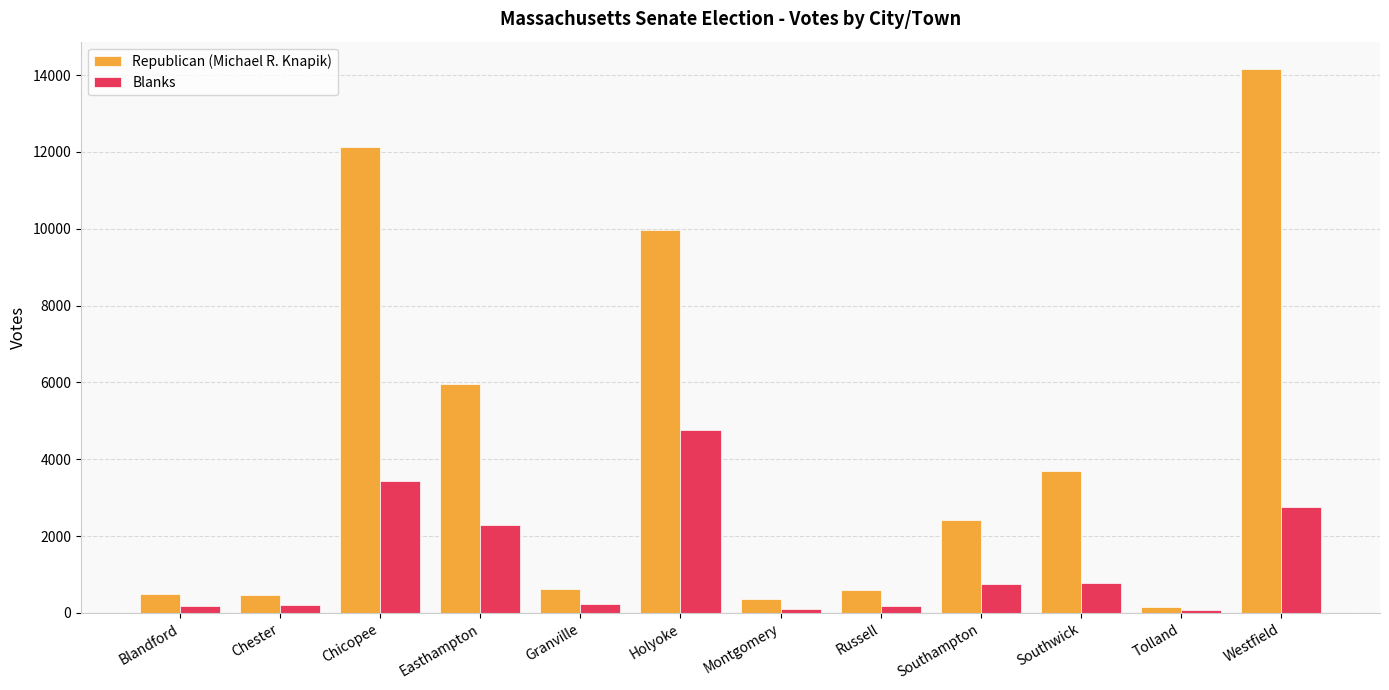

What is the spread (max minus min) of values at Easthampton?

3666